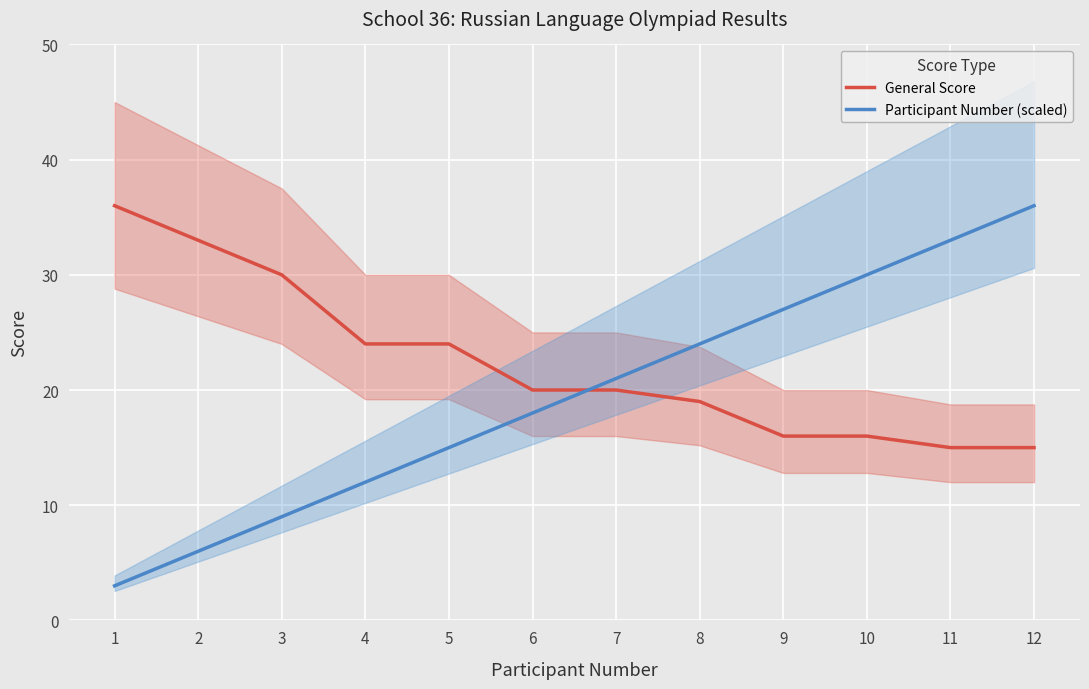

Which series has the widest spread of values?

Participant Number (scaled)